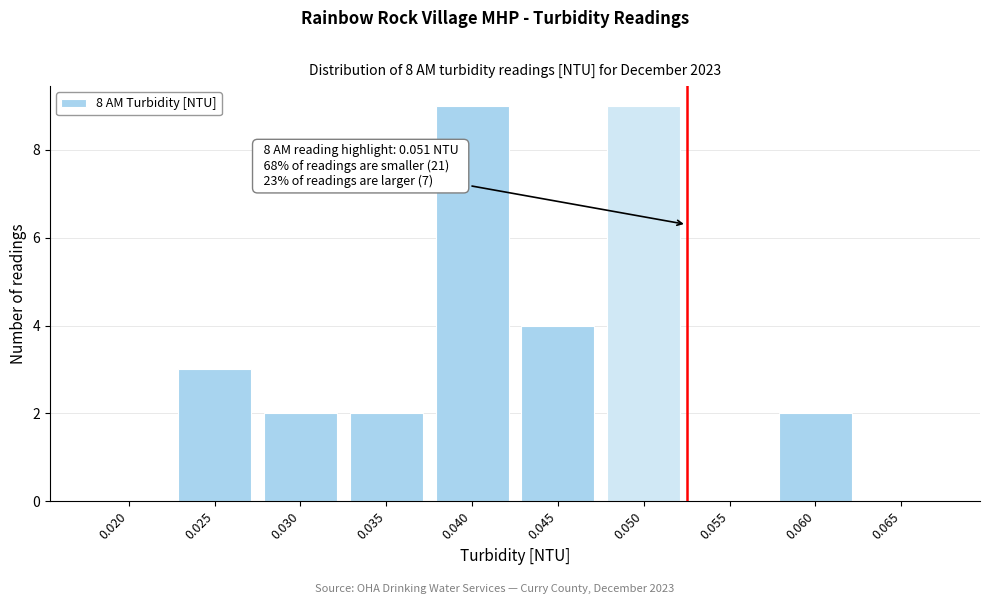

Reading left to right, list all the values displayed in this chart.

0.020=0	0.025=3	0.030=2	0.035=2	0.040=9	0.045=4	0.050=9	0.055=0	0.060=2	0.065=0